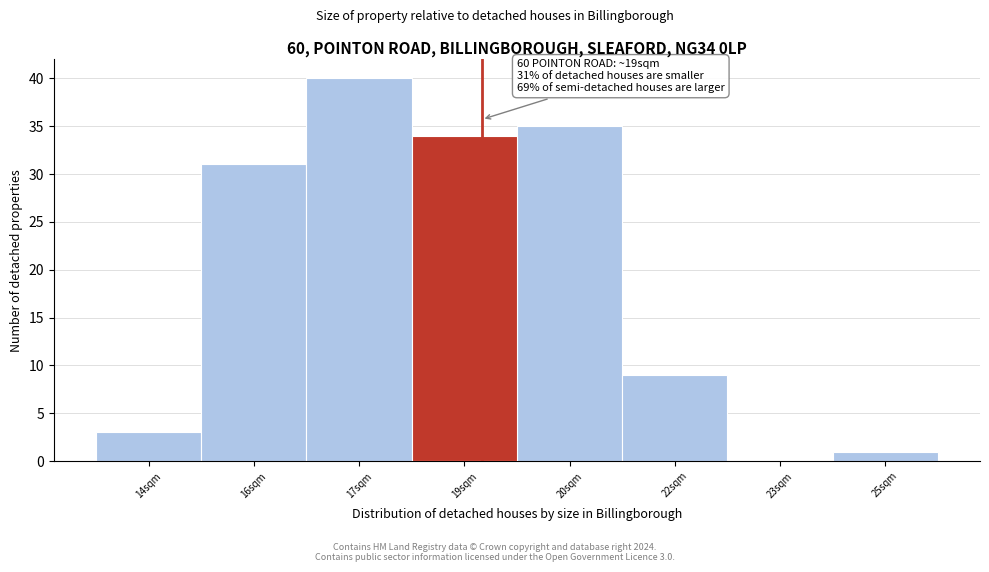

Reading right to left, transcribe all the data shown in this chart.

25sqm=1	23sqm=0	22sqm=9	20sqm=35	19sqm=34	17sqm=40	16sqm=31	14sqm=3